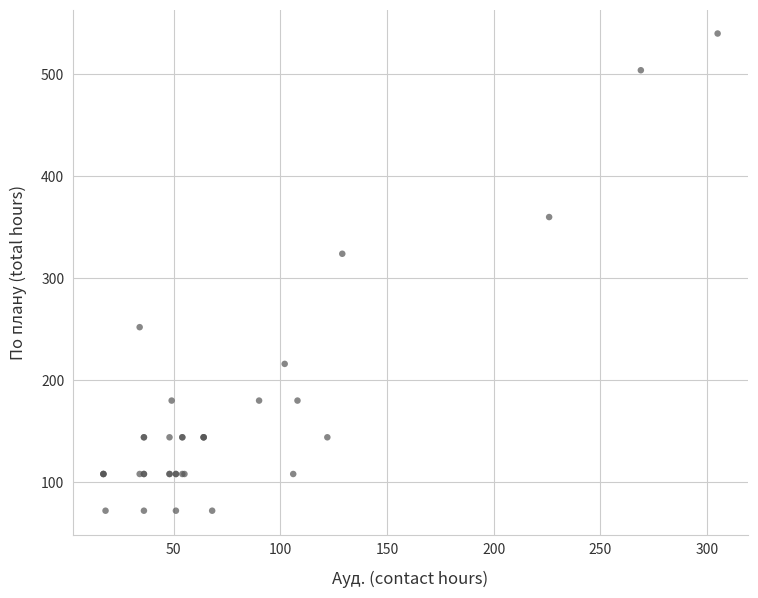

What Y value in the scatter plot is closest to 306?

324